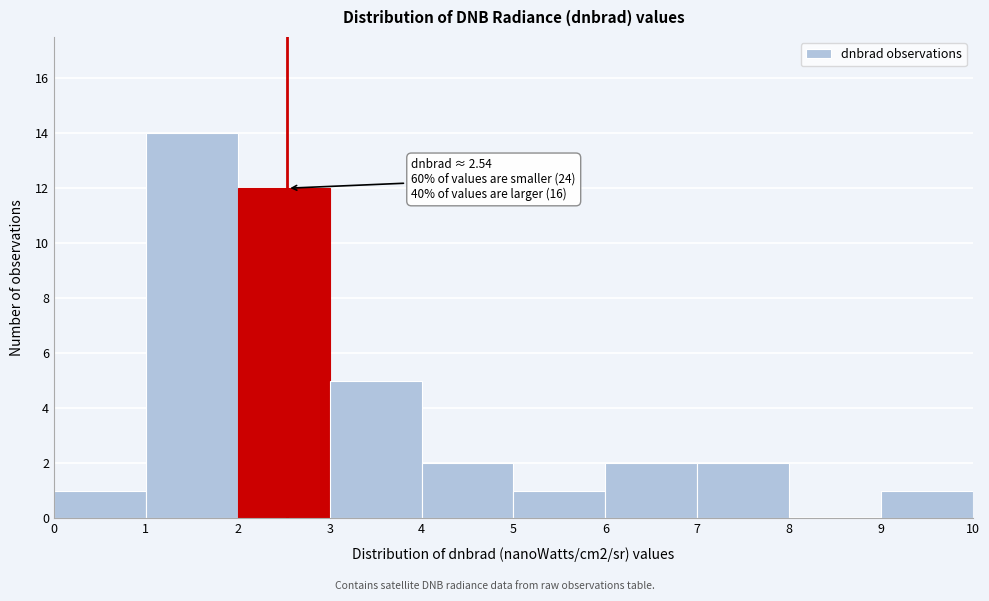

Which range on the x-axis has the tallest bar?

1 to 2